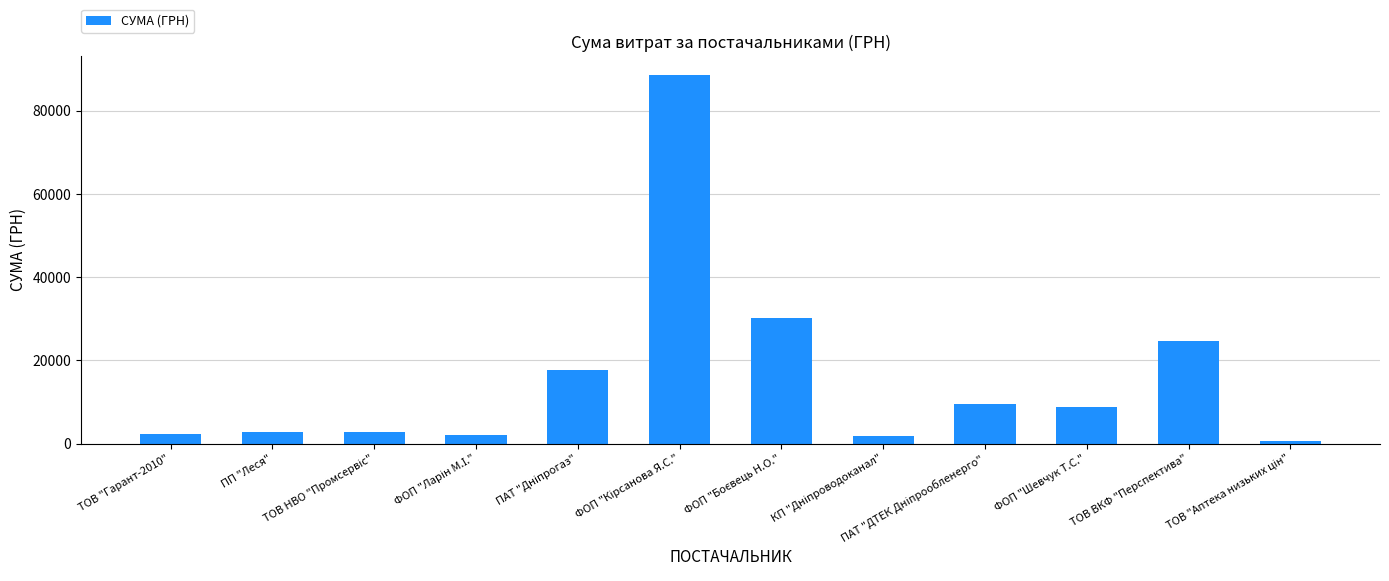

What is the maximum value shown in the chart?

88684.0